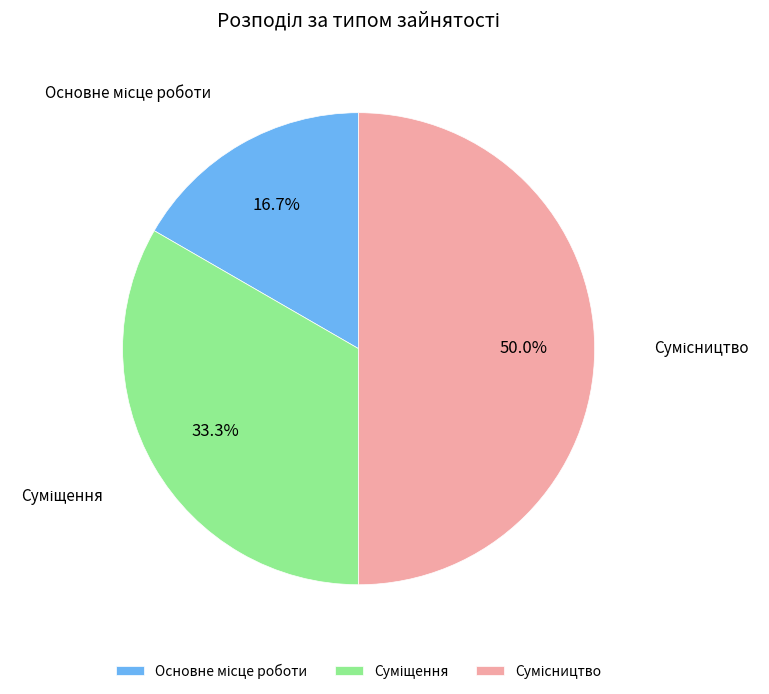

To the nearest percent, what is the average slice percentage?

33%